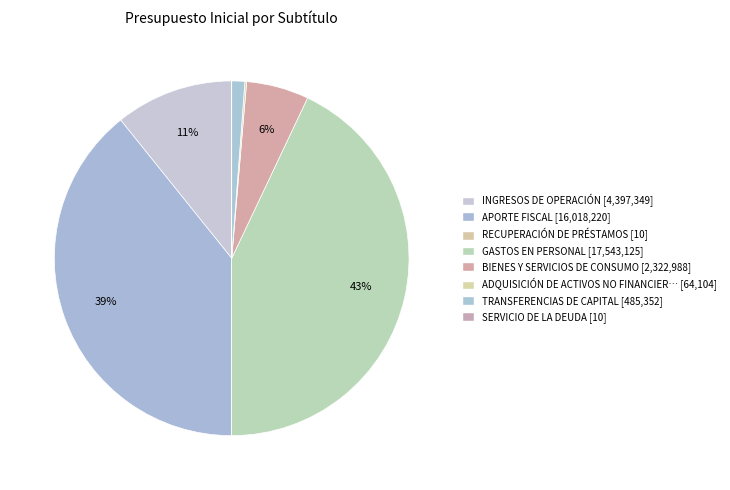

Count the number of slices in the pie.

8